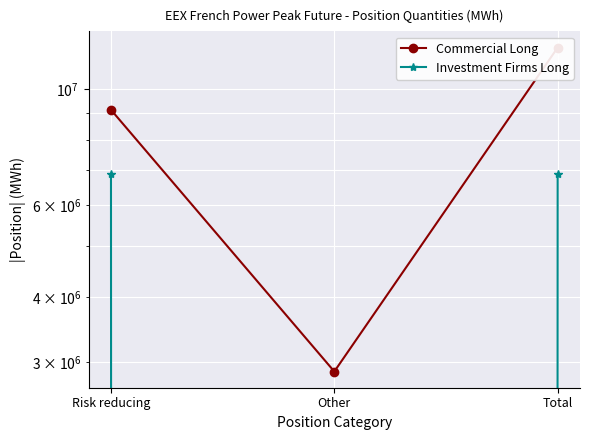

List the labels in order of Investment Firms Long value, smallest first.

Other, Risk reducing, Total